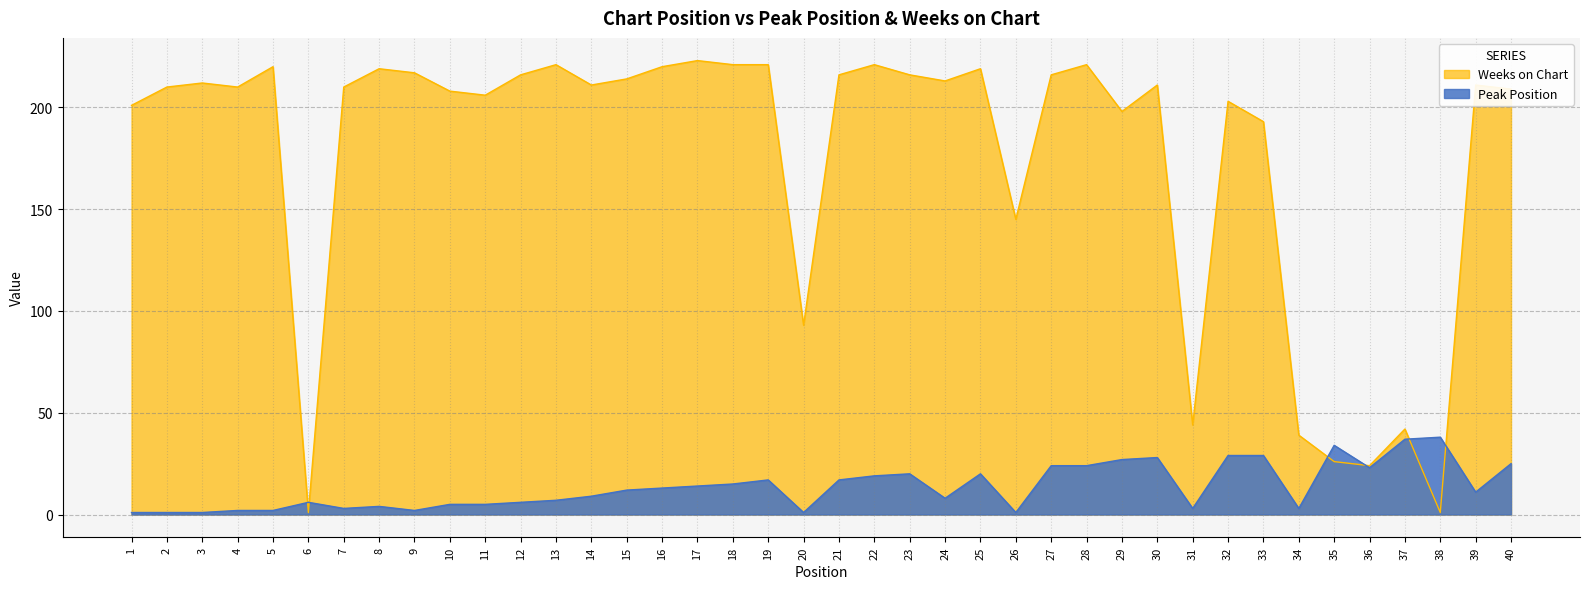

How many data points in Weeks on Chart are above 211?

18